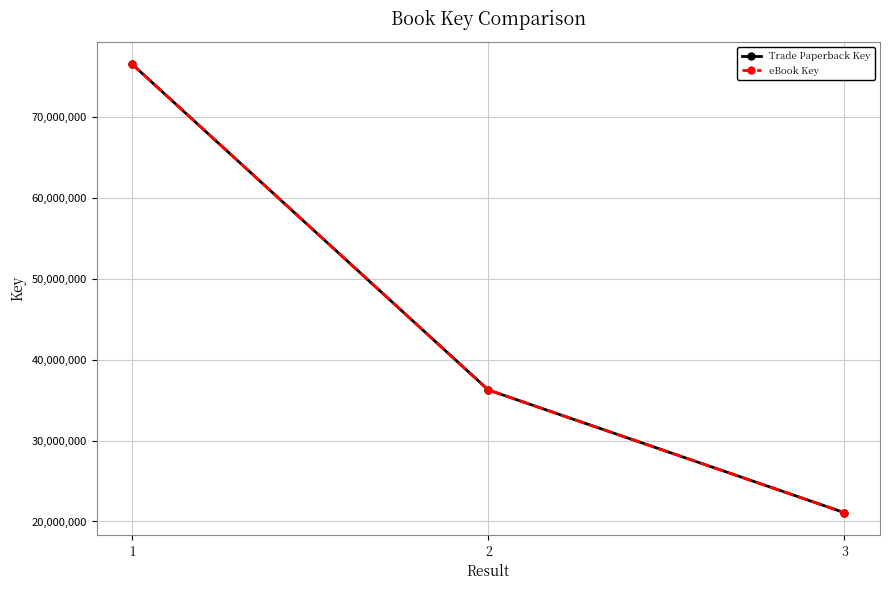

Is this an area chart (filled region under the line)?

No